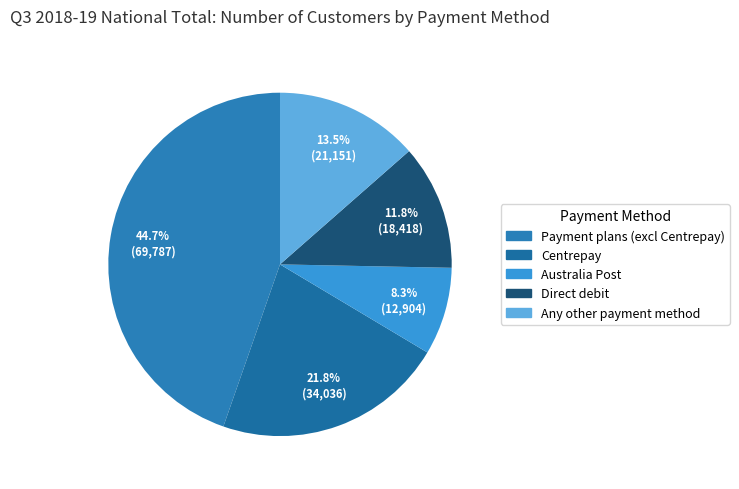

What percentage is the Any other payment method slice, to the nearest percent?

14%